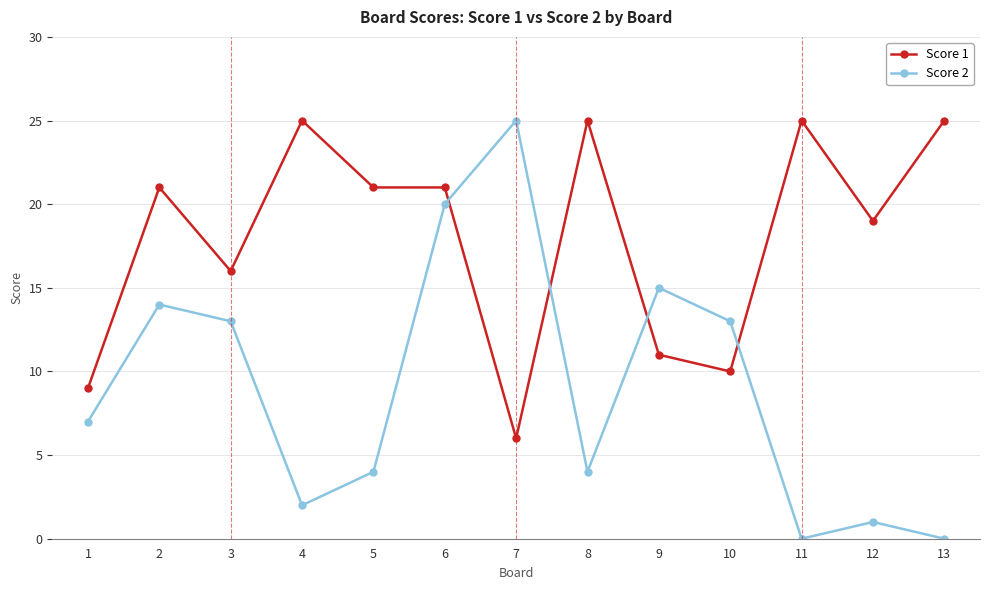

Does the chart have visible grid lines?

Yes